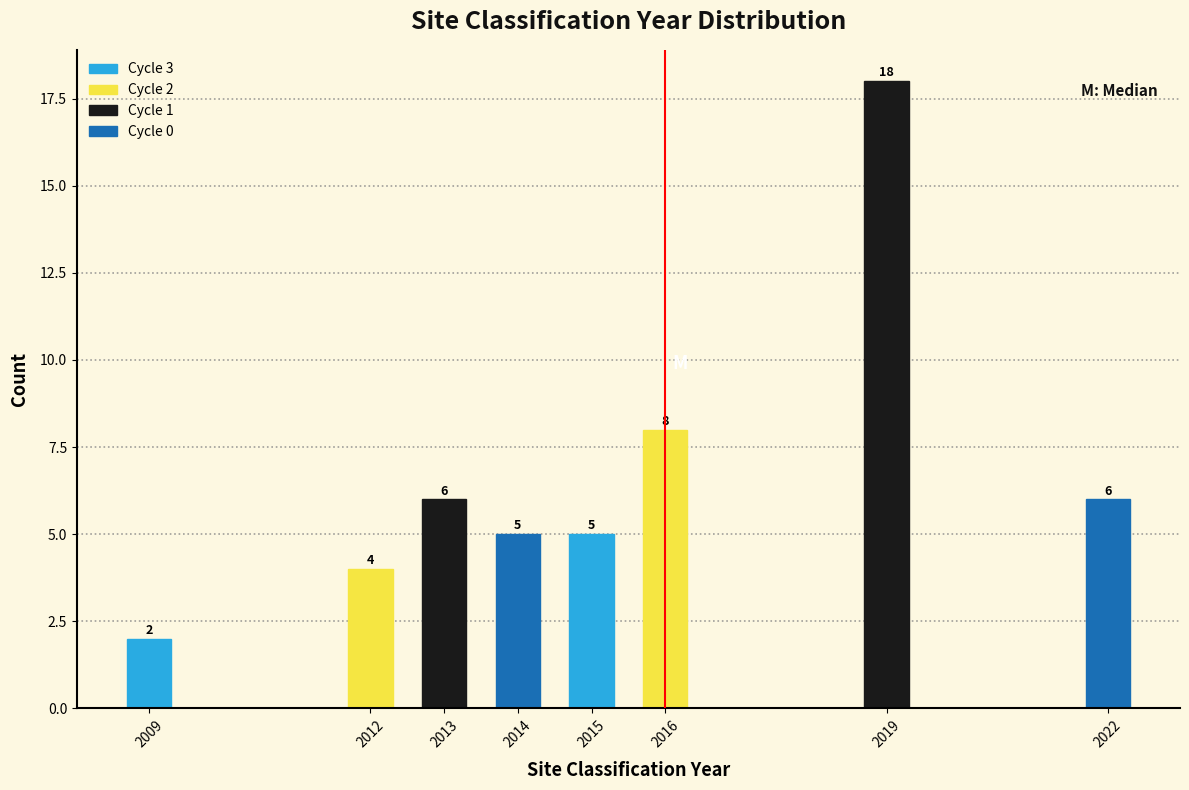

Reading right to left, what are all the values shown in this chart?

2022=6	2019=18	2016=8	2015=5	2014=5	2013=6	2012=4	2009=2